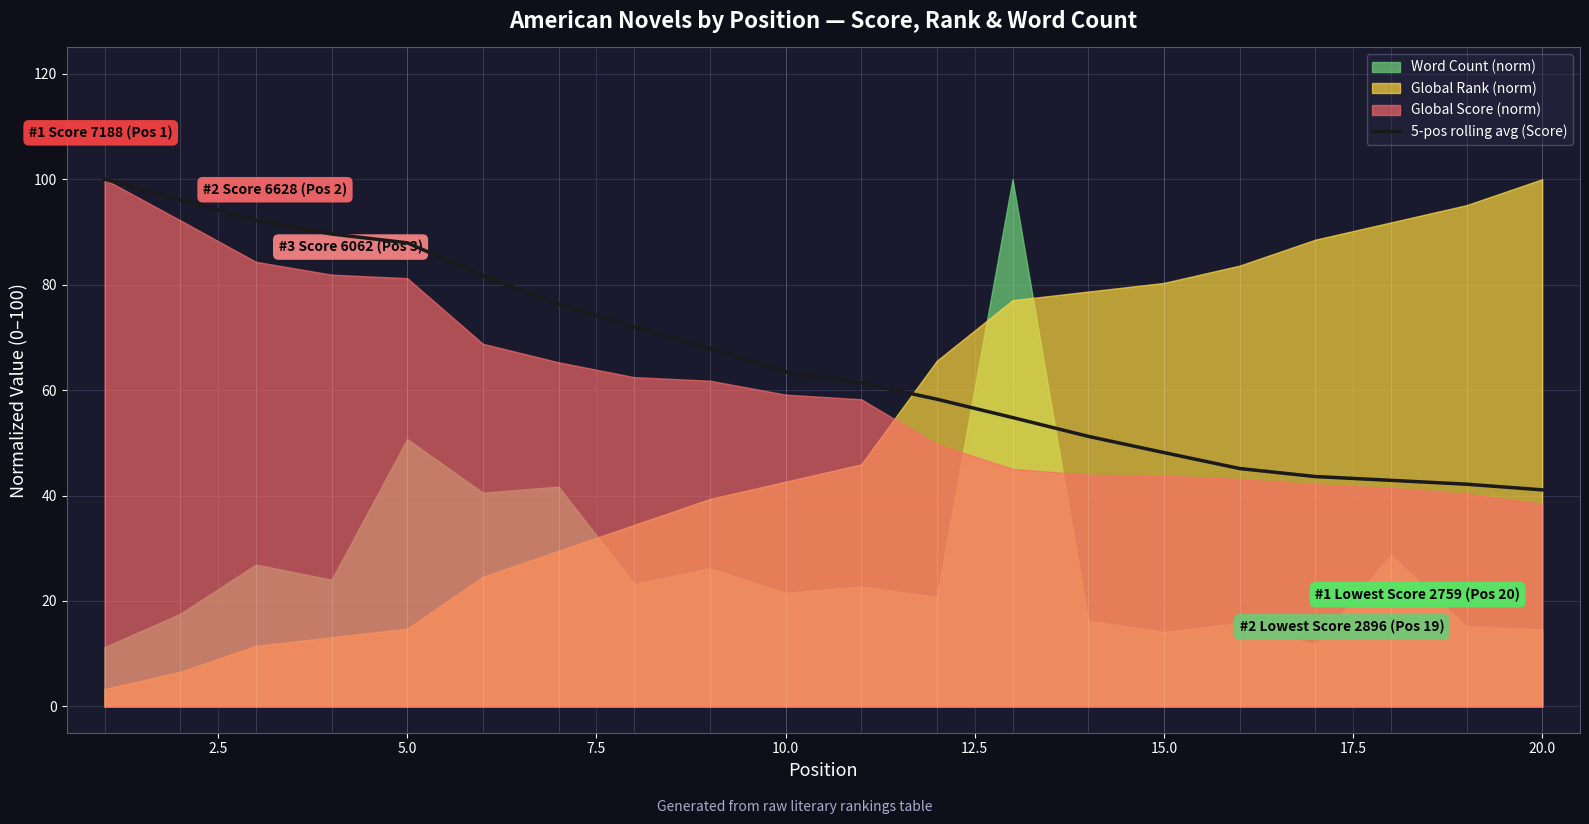

What is the value of the 16th point from the left?

45.1